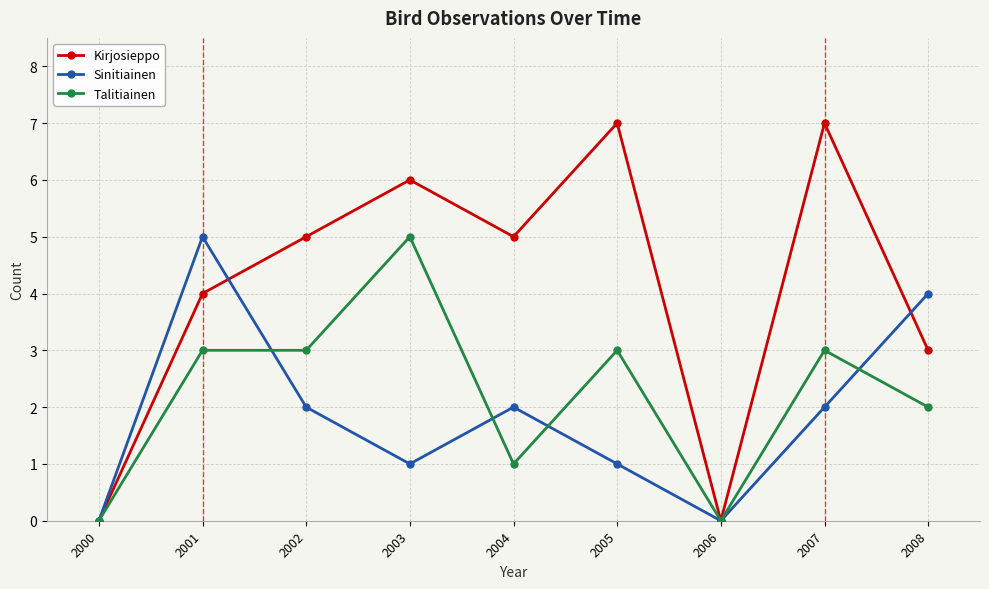

How many categories are shown in the chart?

9